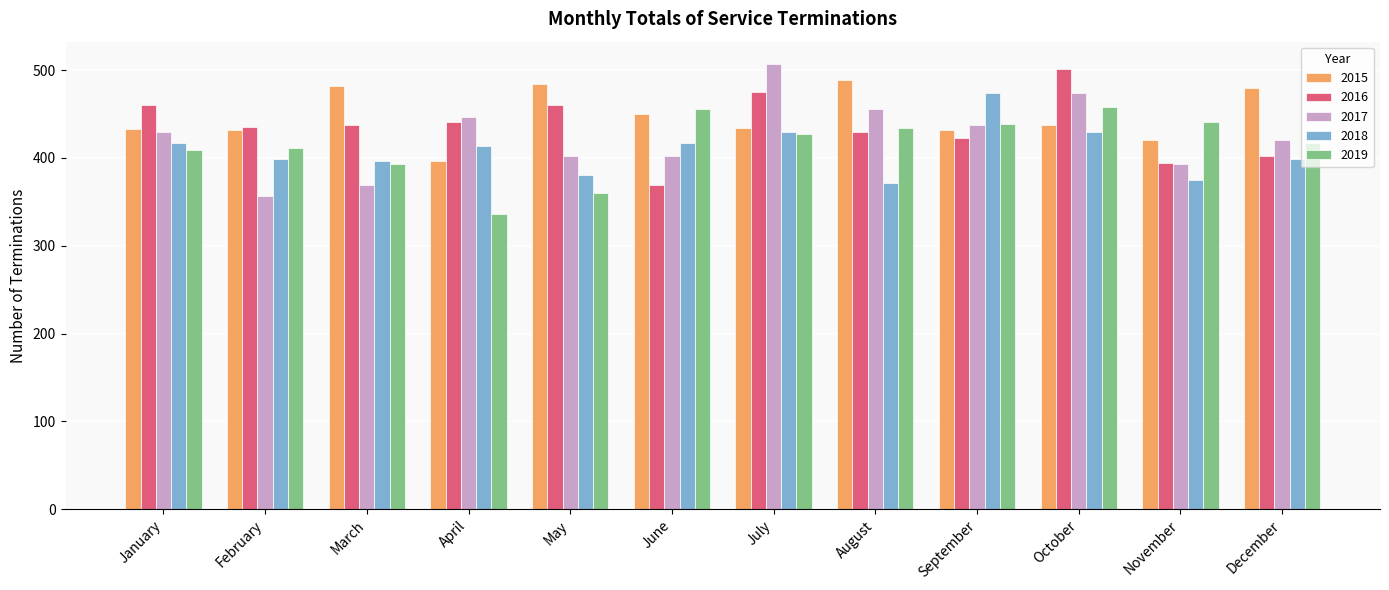

What is the difference between the 2019 values at April and December?

81